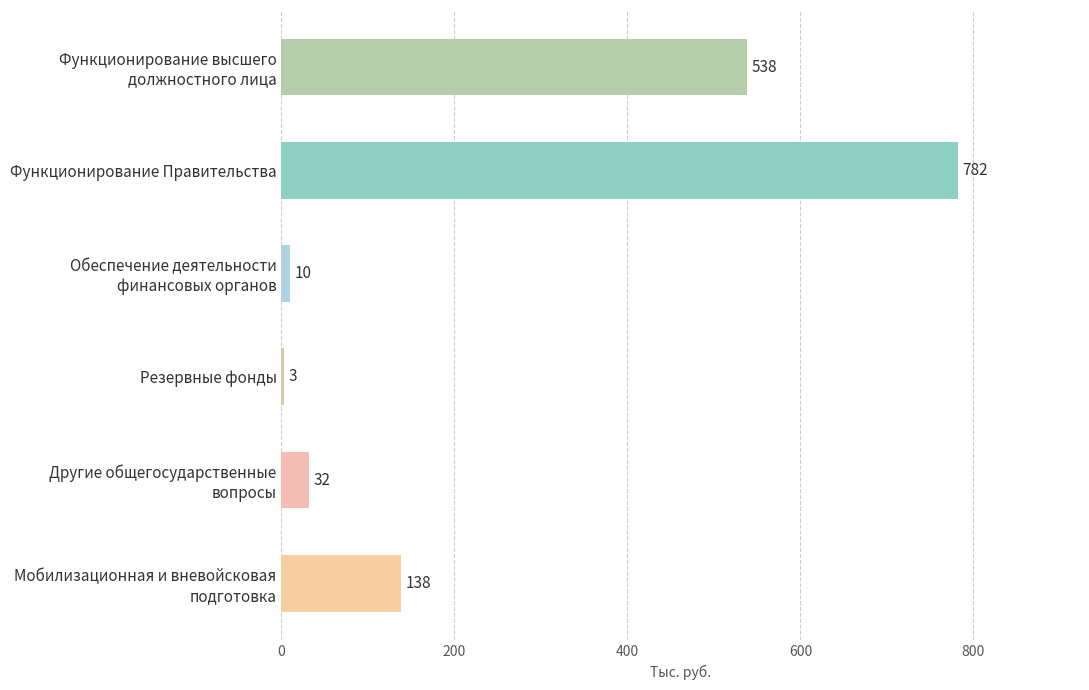

Which label corresponds to the largest value in the chart?

Функционирование Правительства